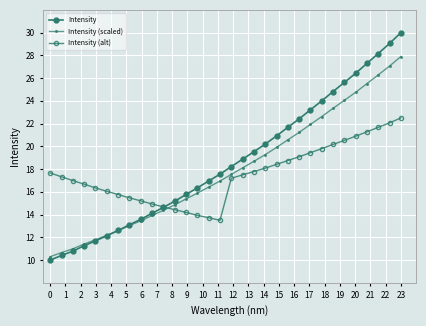

How many data points in Intensity are above 18?

16